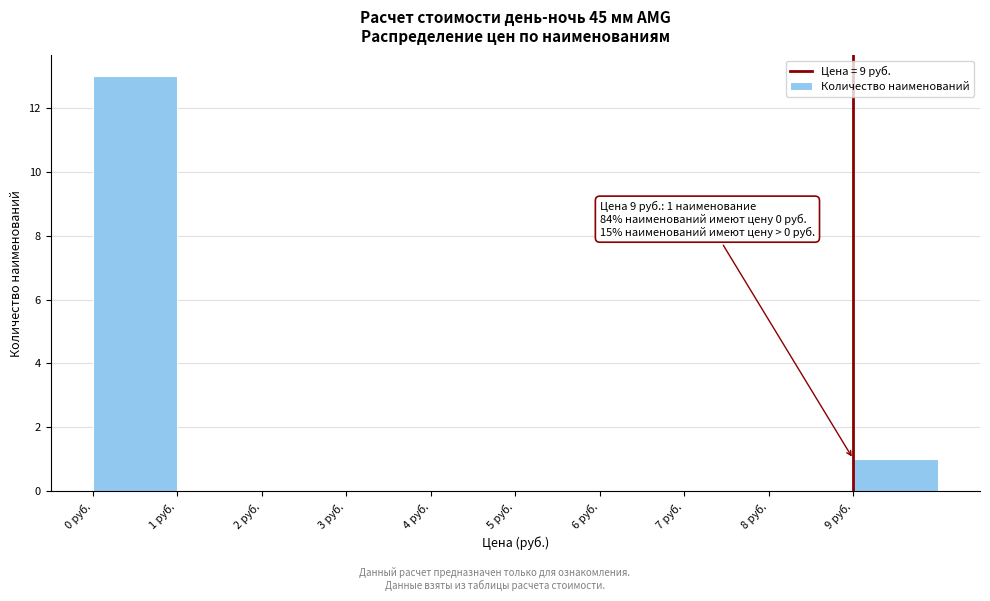

Which range on the x-axis has the tallest bar?

0 to 1